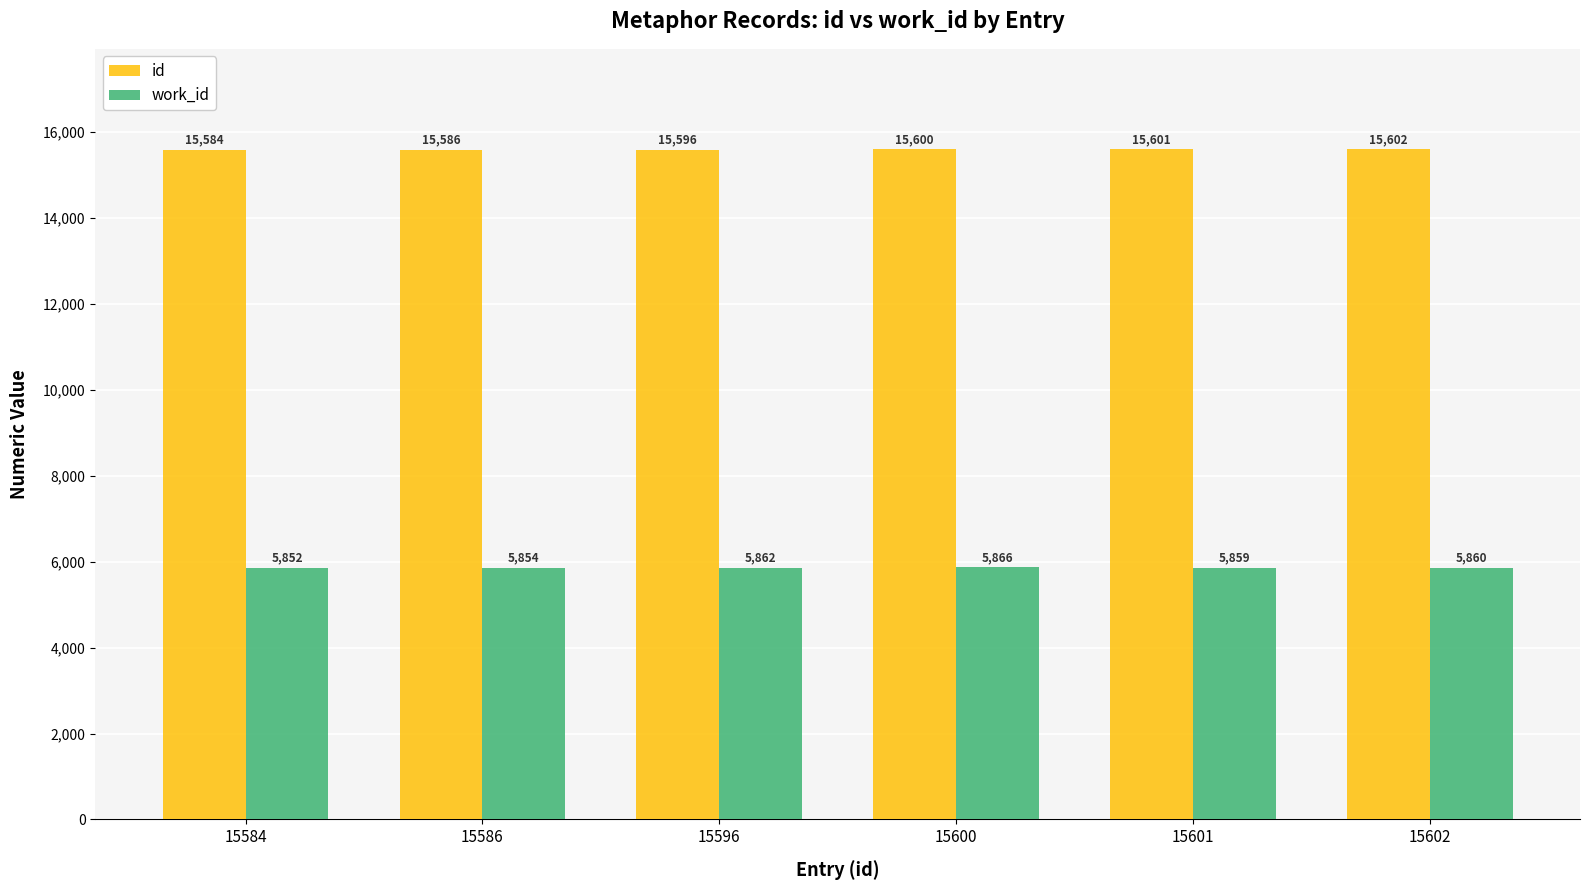

Between 15596 and 15602, which series saw the biggest shift?

id